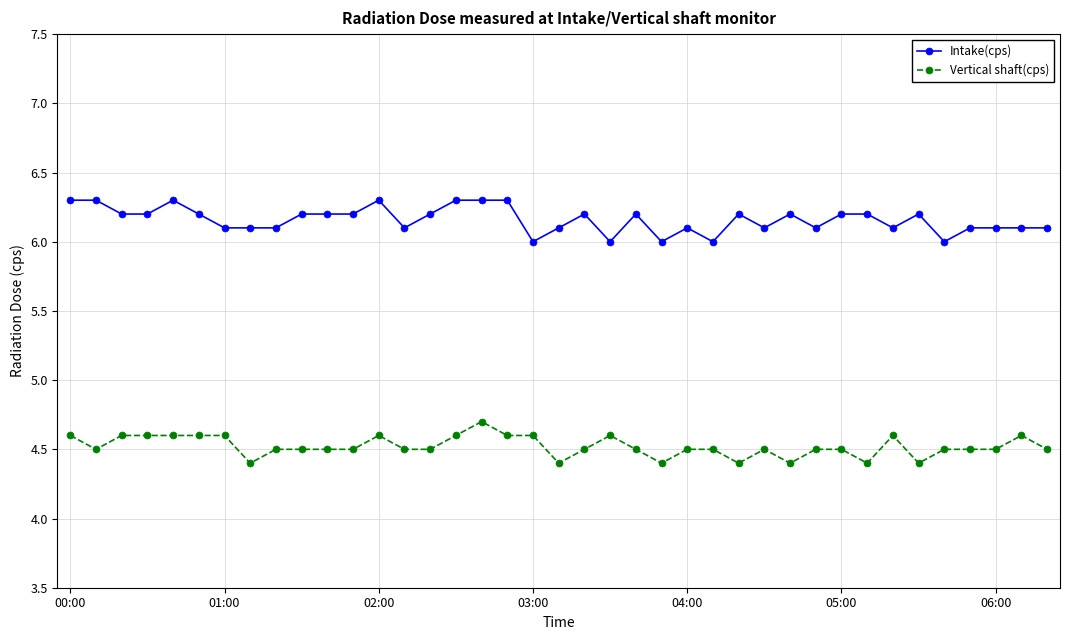

How many lines are shown in the chart?

2